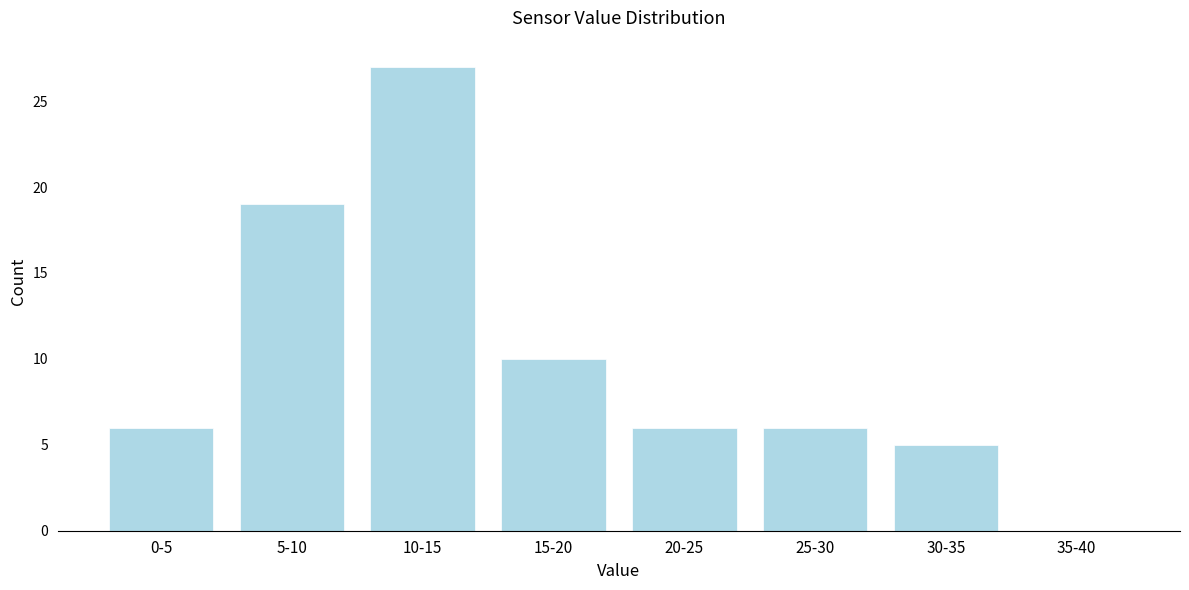

Reading right to left, list all the values displayed in this chart.

35-40=0	30-35=5	25-30=6	20-25=6	15-20=10	10-15=27	5-10=19	0-5=6